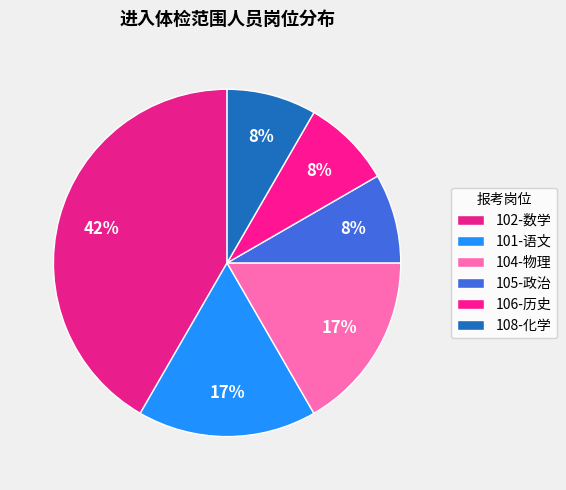

To the nearest percent, what portion does 101-语文 represent?

17%